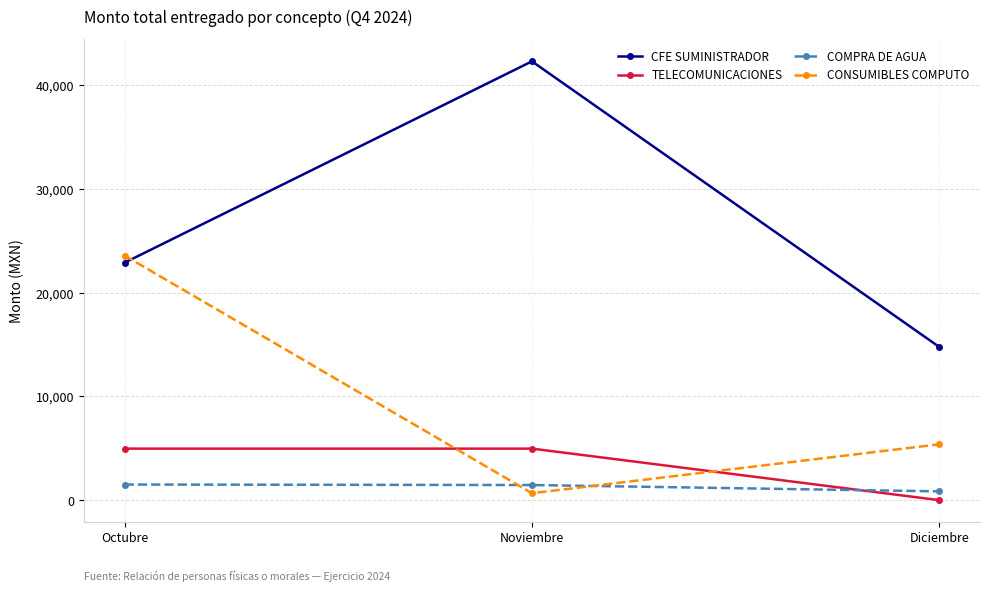

The value of TELECOMUNICACIONES at Diciembre is 0.0. True or false?

True